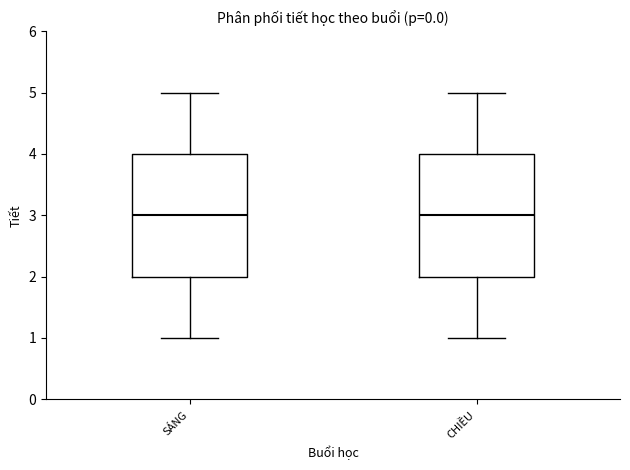

Where does the upper whisker of the box for CHIỀU end on the y-axis? The values are not printed on the chart, so give them approximately, as read against the axis.

5